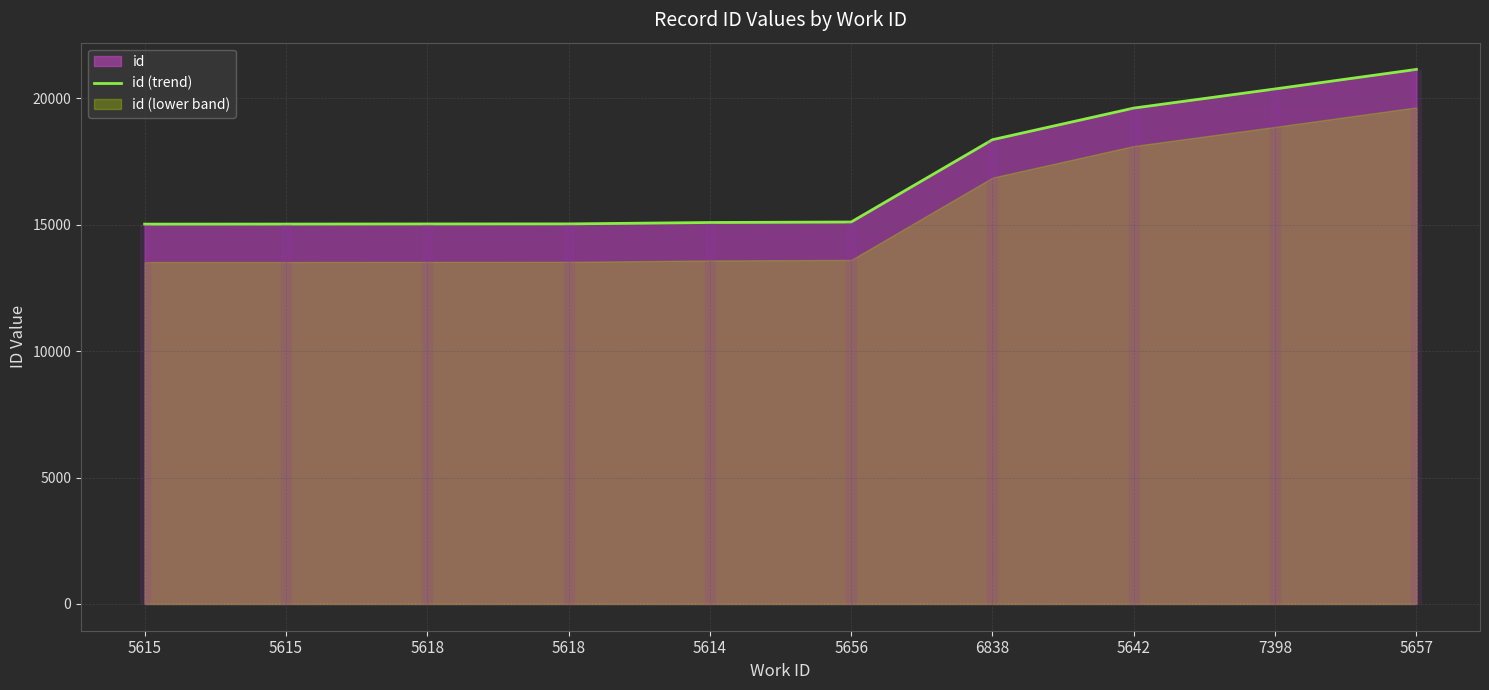

What is the average value?

16981